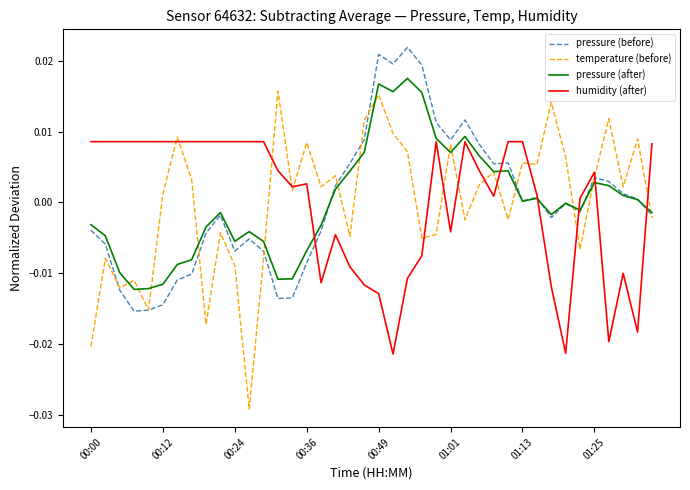

Which series has the largest range (max minus min)?

temperature (before)